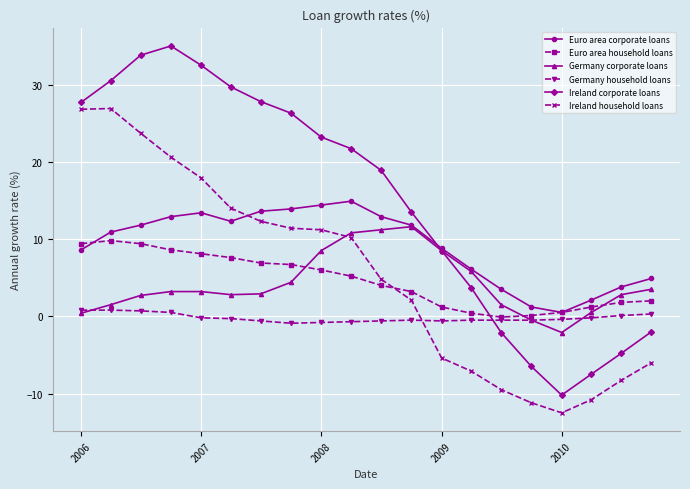

True or false: Ireland corporate loans has more than 0 interior local peaks.

True